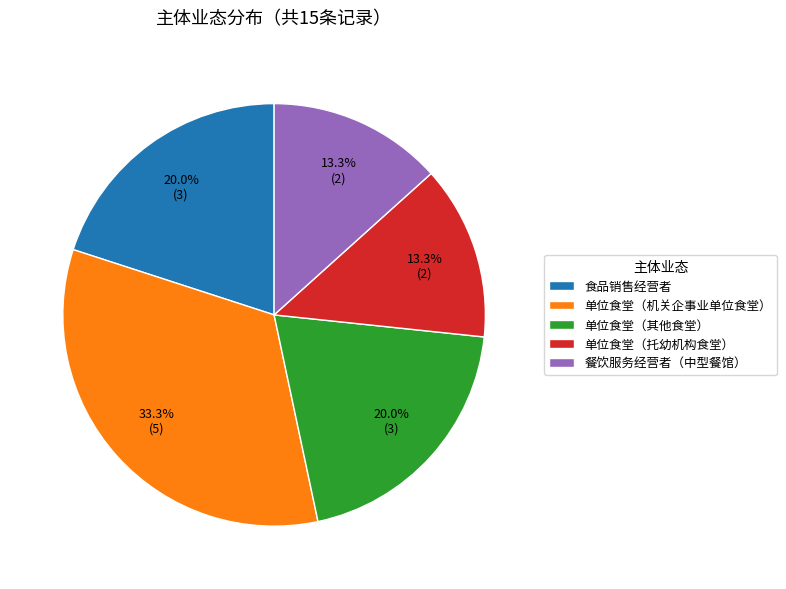

The 单位食堂（托幼机构食堂） slice represents 3% of the pie. True or false?

False